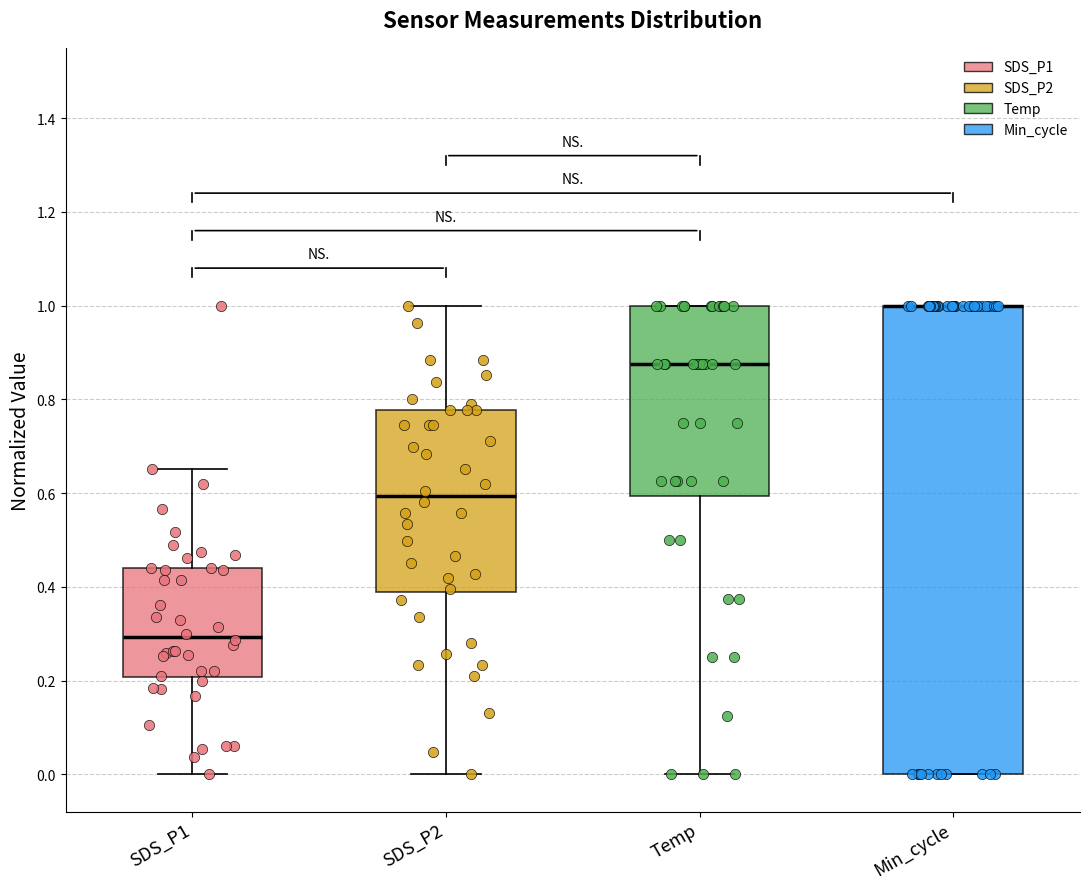

Comparing the boxes themselves (not the whiskers), which one is the tallest?

Min_cycle